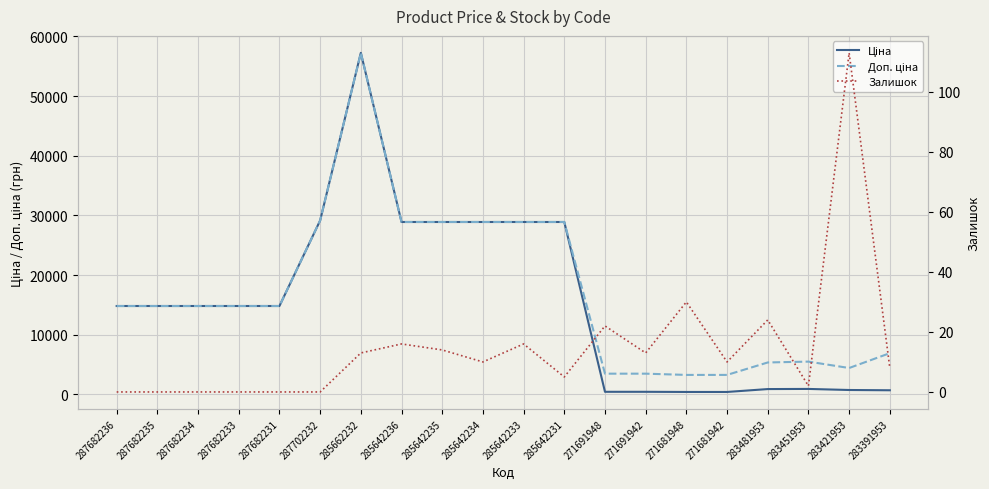

Read the Ціна value at 283421953.

737.2